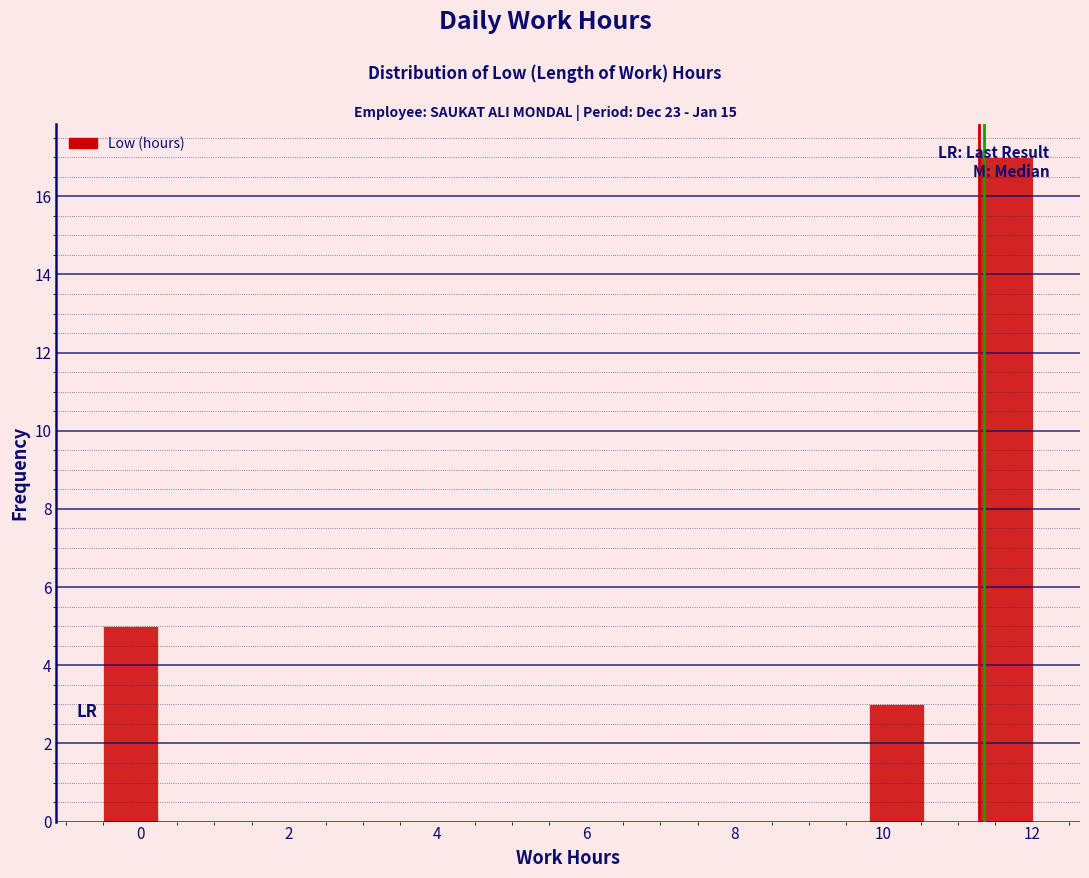

Read against the x-axis, roughly where is the centre of the tallest bar?

11.6